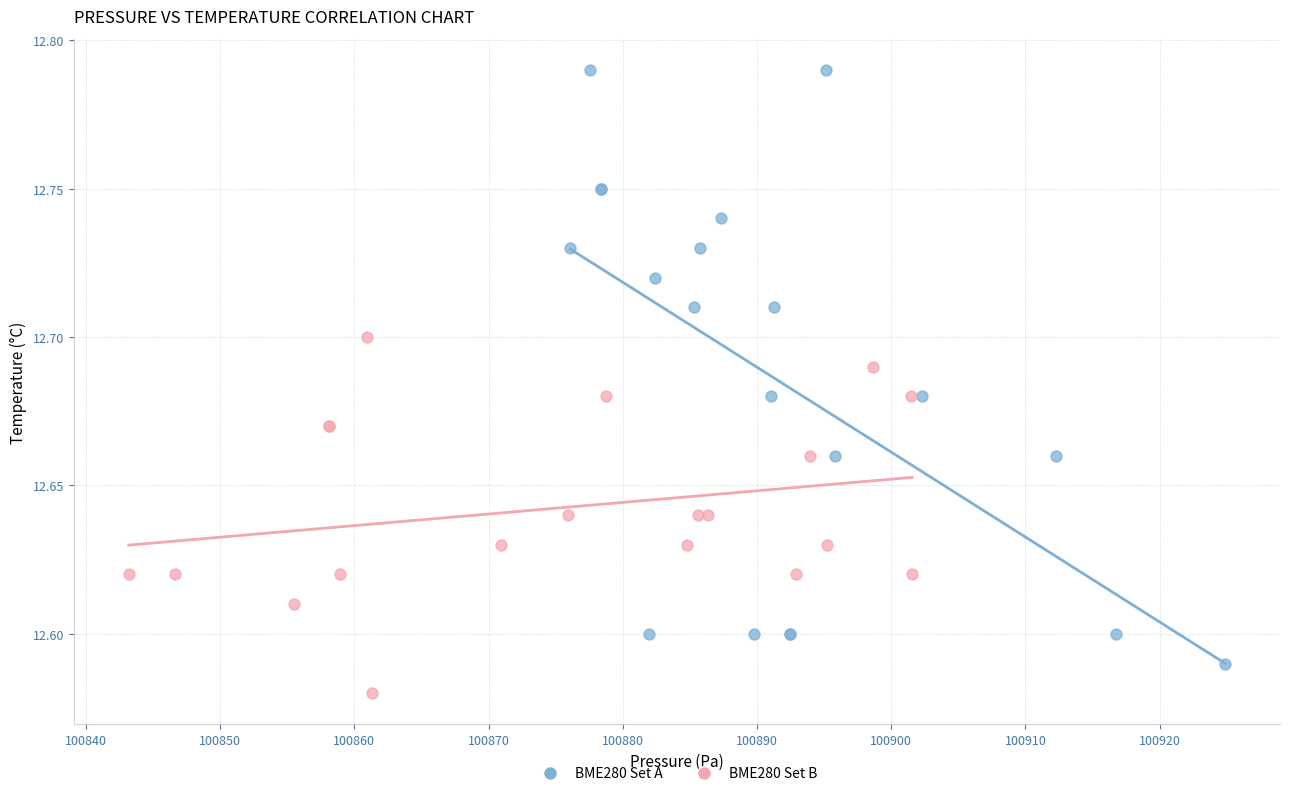

Which series has the widest spread of Y values?

BME280 Set A